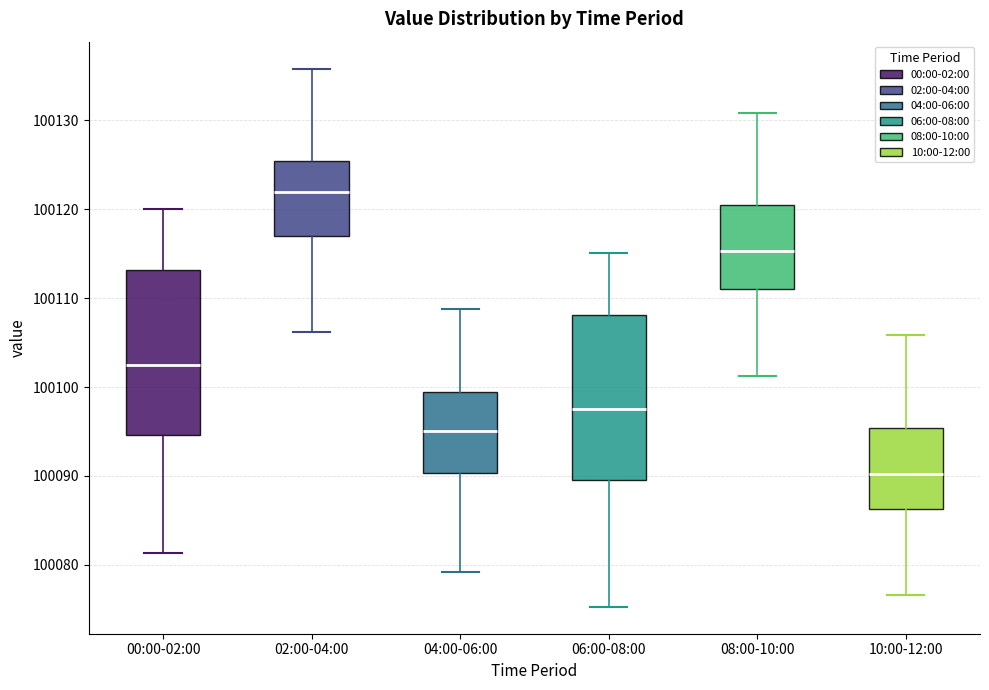

Which box has the highest median line?

02:00-04:00